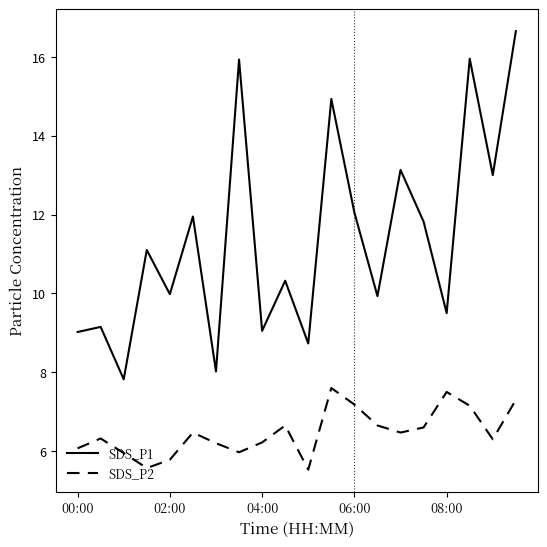

Rank the series by their average value, from highest to lowest.

SDS_P1, SDS_P2